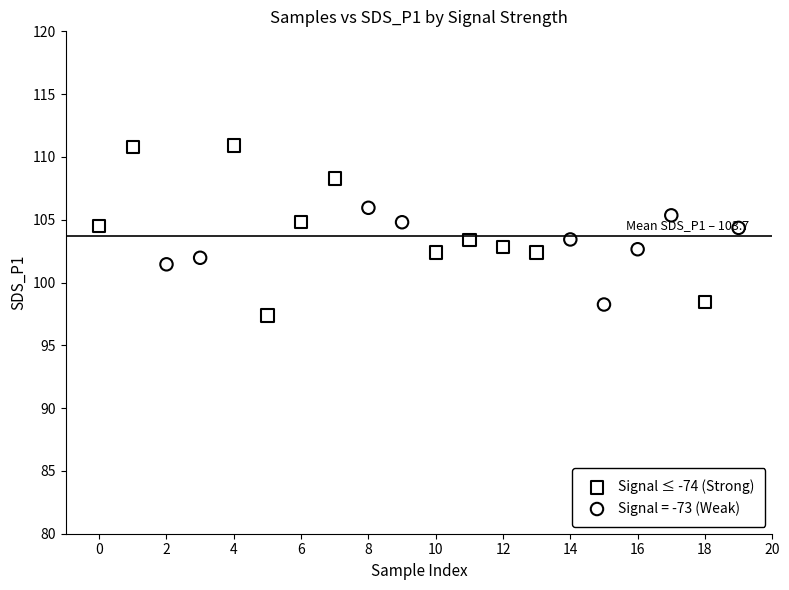

Which series contains the highest Y value?

Signal ≤ -74 (Strong)